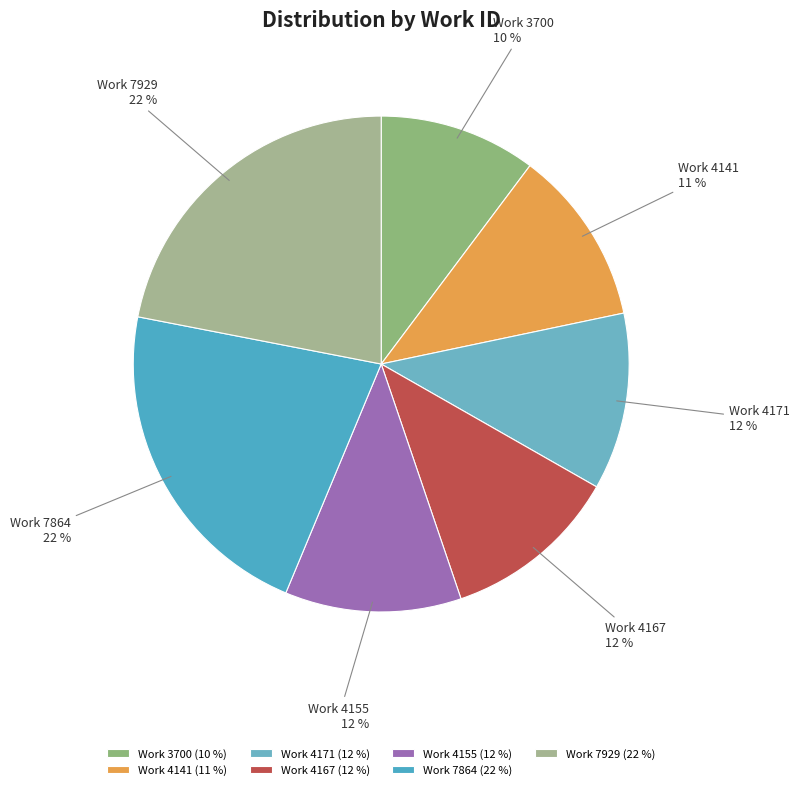

Does Work 3700 represent more than half of the total?

No